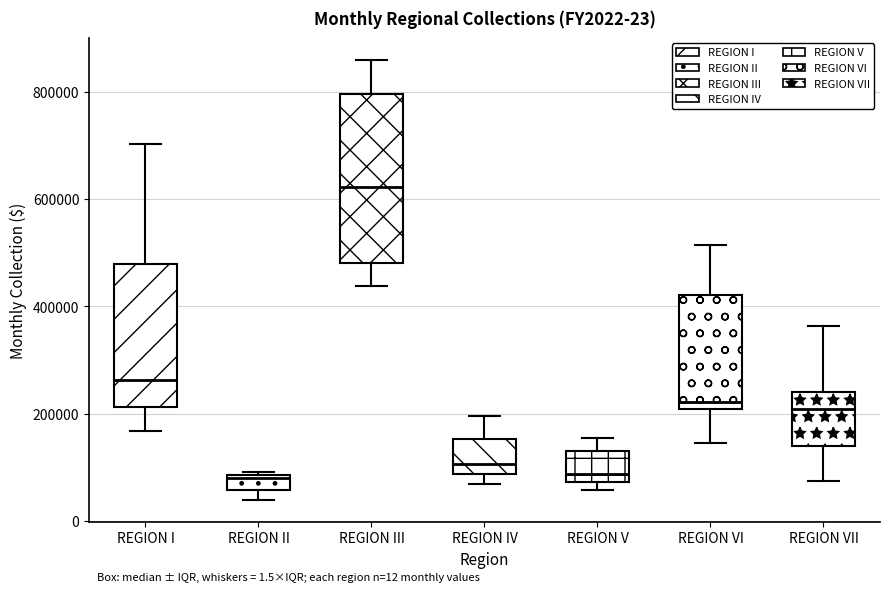

Comparing the boxes themselves (not the whiskers), which one is the tallest?

REGION III